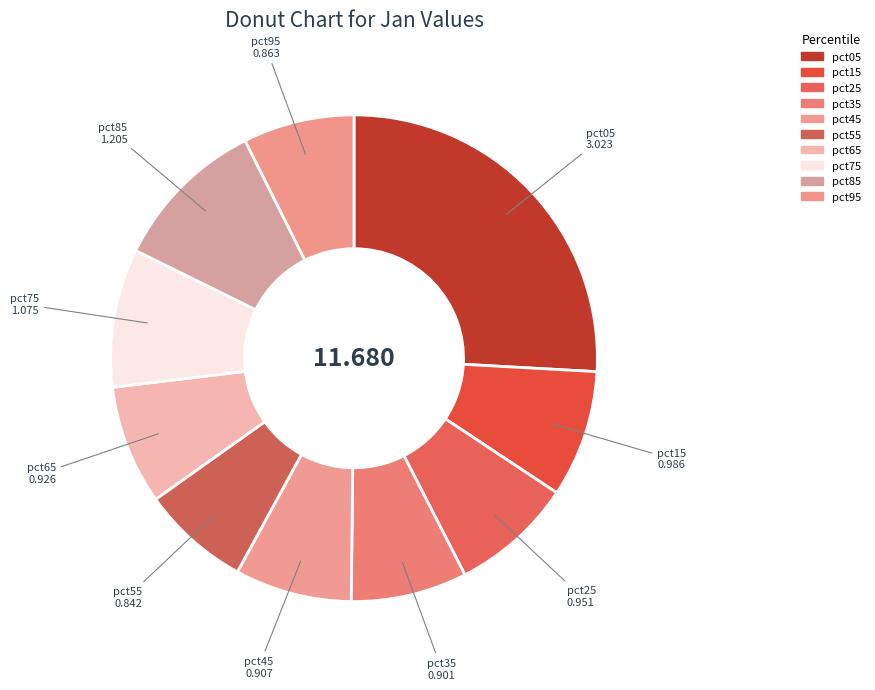

What is the total percentage of pct55 and pct75?

16.4%